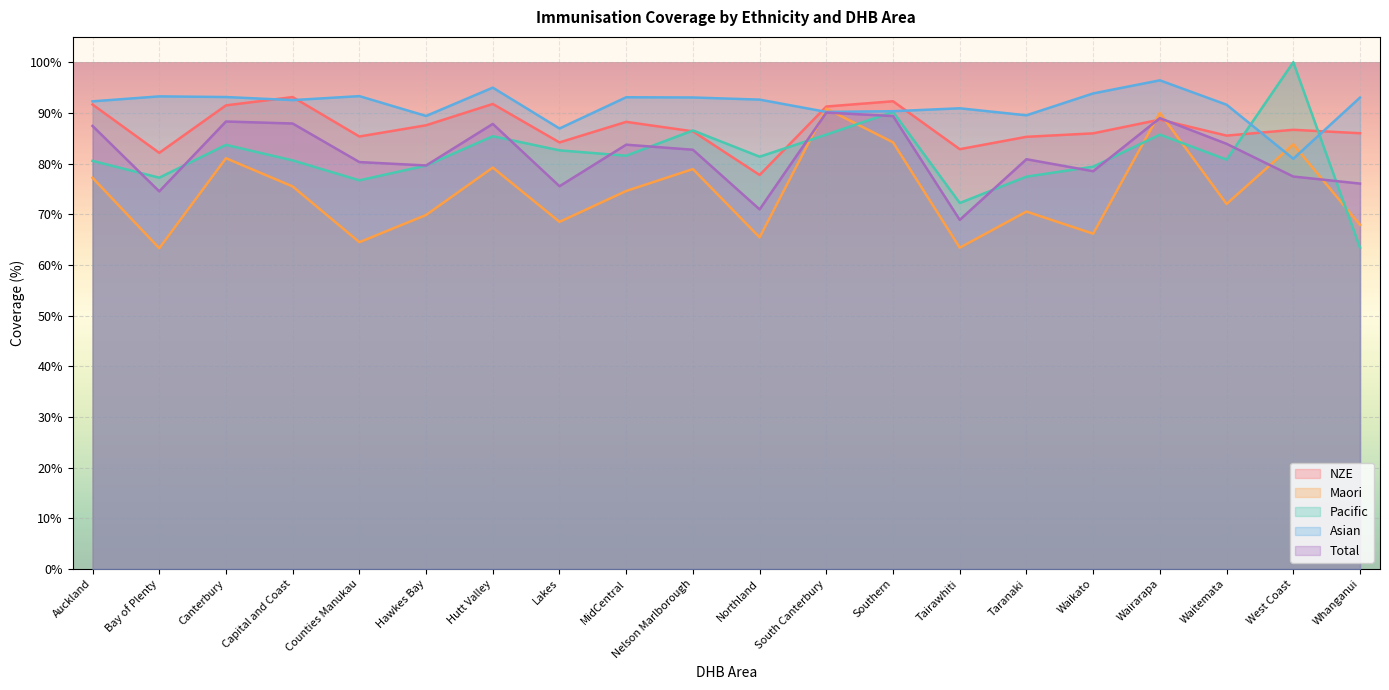

True or false: Total has more than 0 interior local peaks.

True